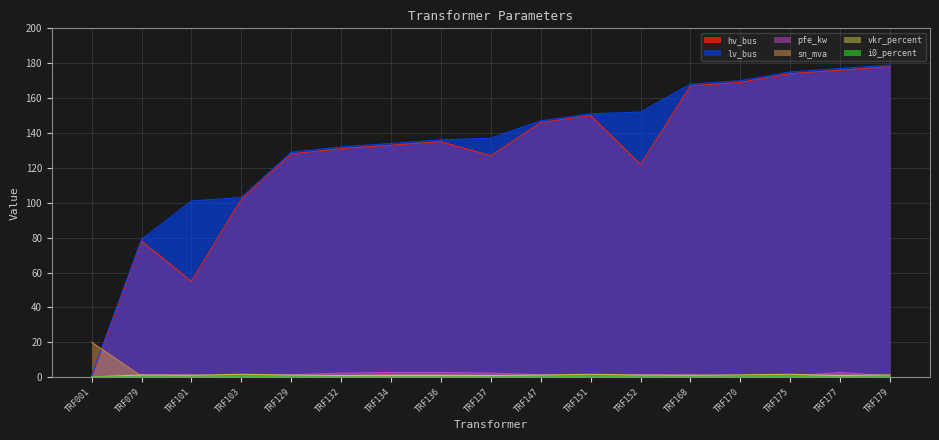

At which category does vkr_percent reach its first local valley?

TRF101